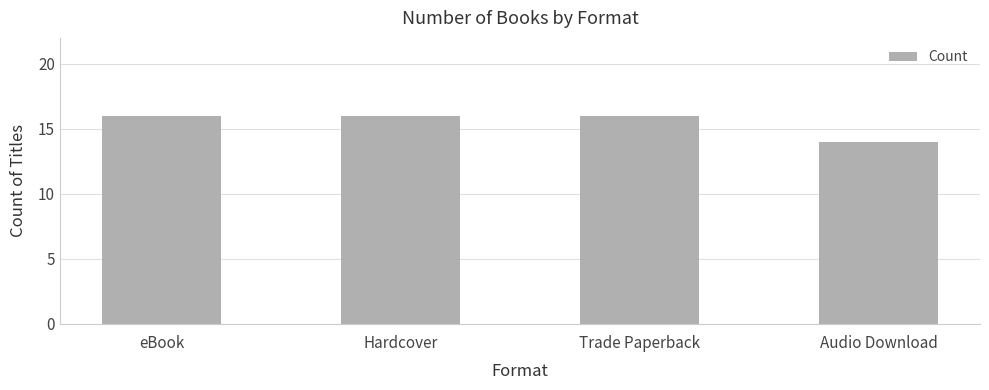

Reading left to right, transcribe all the data shown in this chart.

16	16	16	14